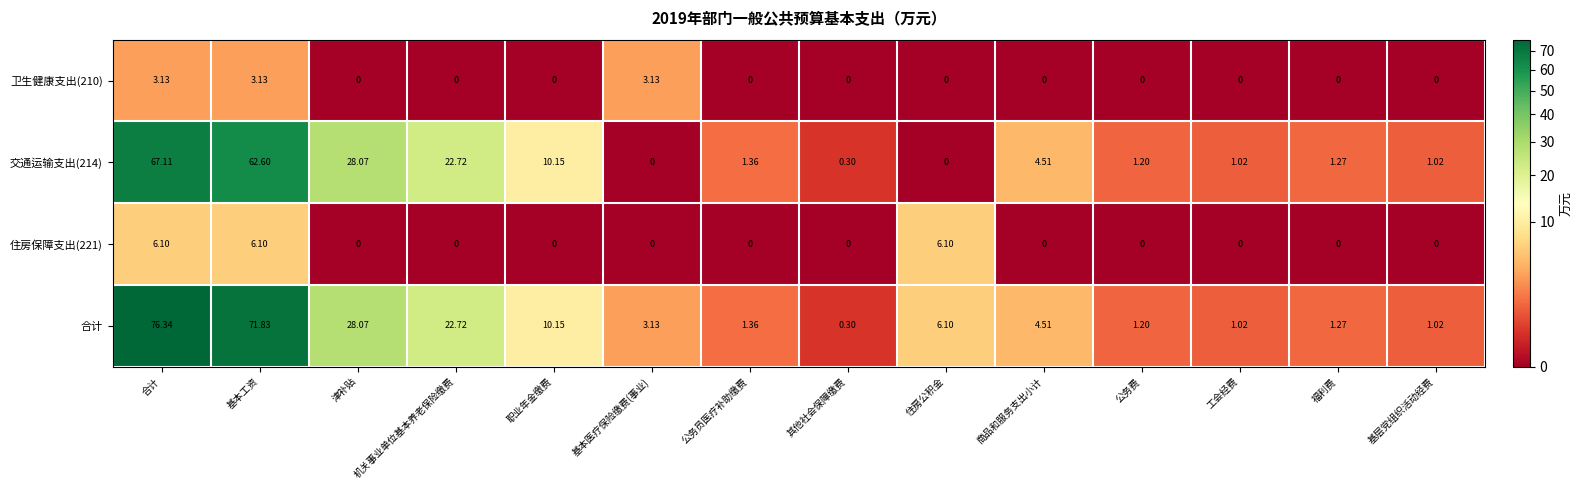

Where is 交通运输支出(214) nearest to the value 33?

津补贴